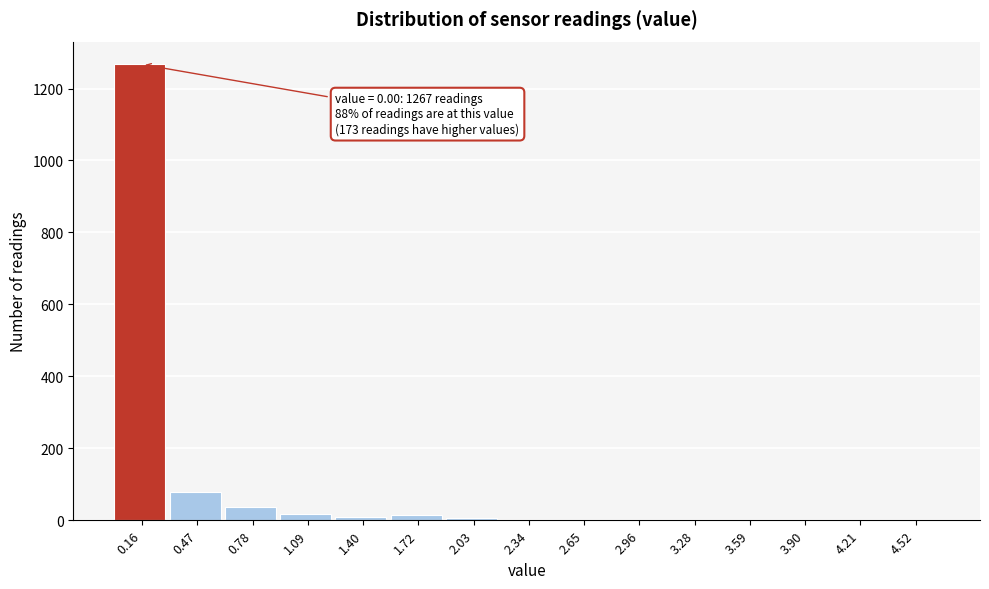

Which range on the x-axis has the tallest bar?

0.00 to 0.30